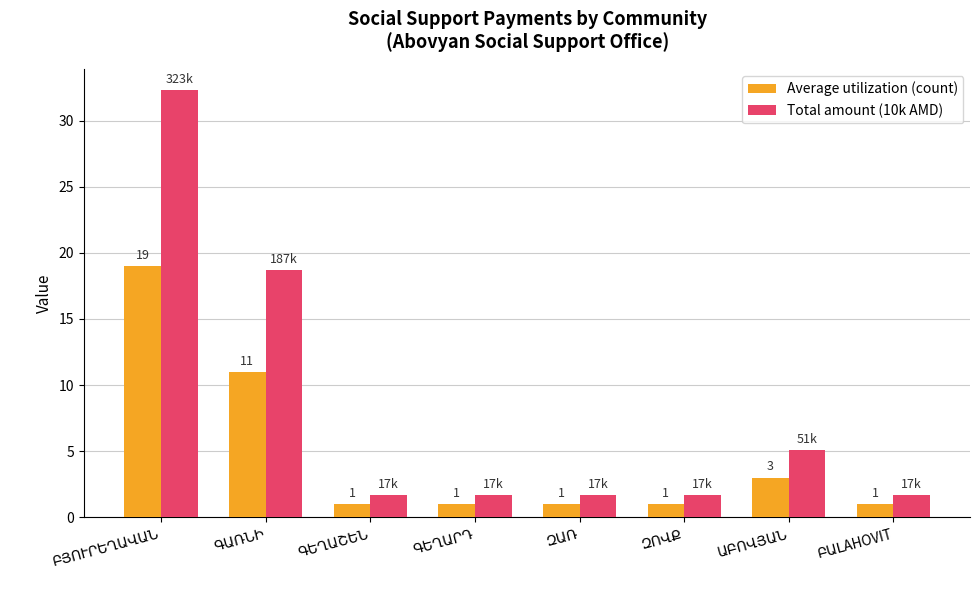

What is the highest value of the Average utilization (count) series?

19.0